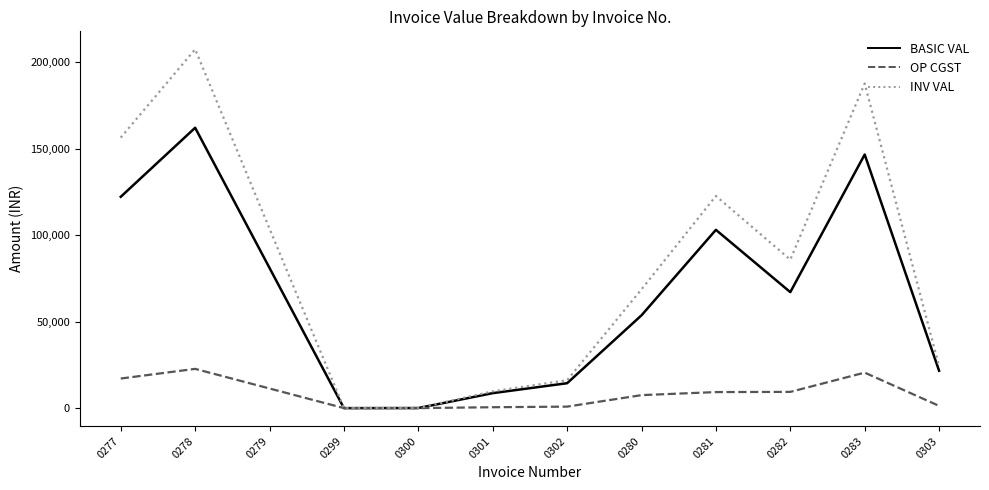

What is the total value across all series at 0280?

129799.1